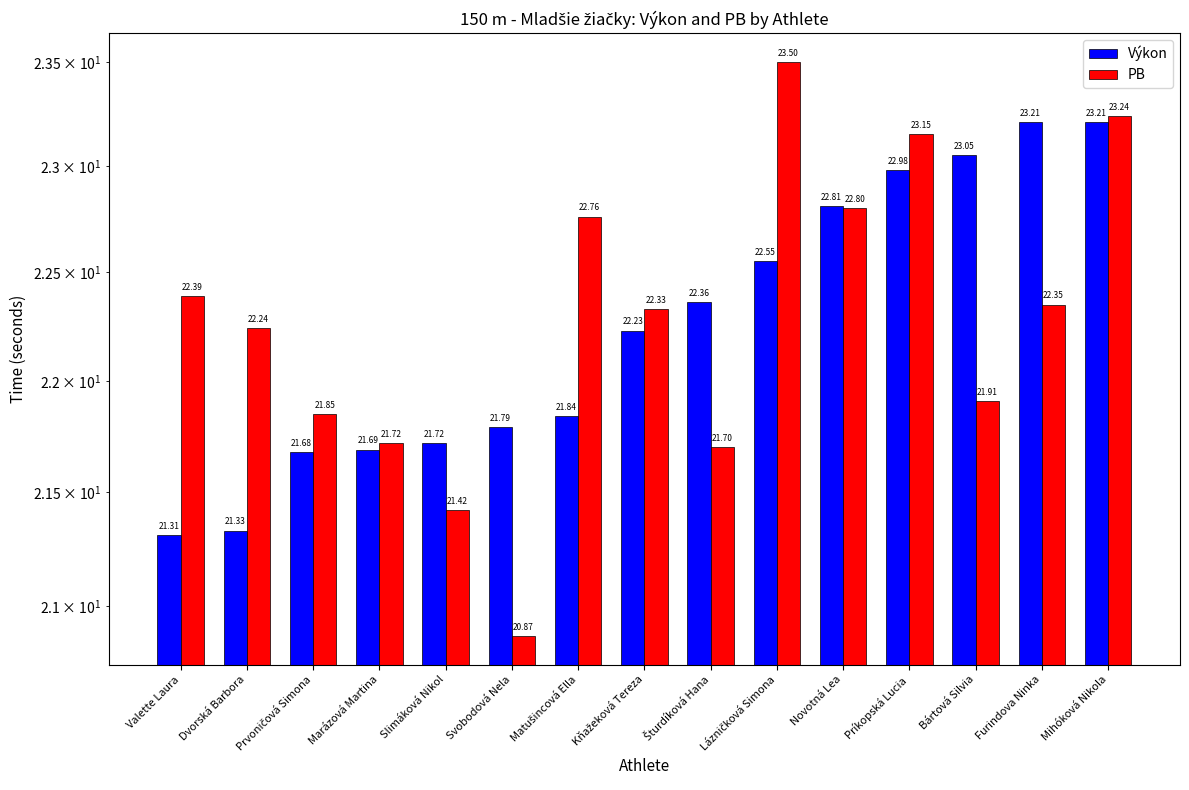

Which series has the largest total across all categories?

PB